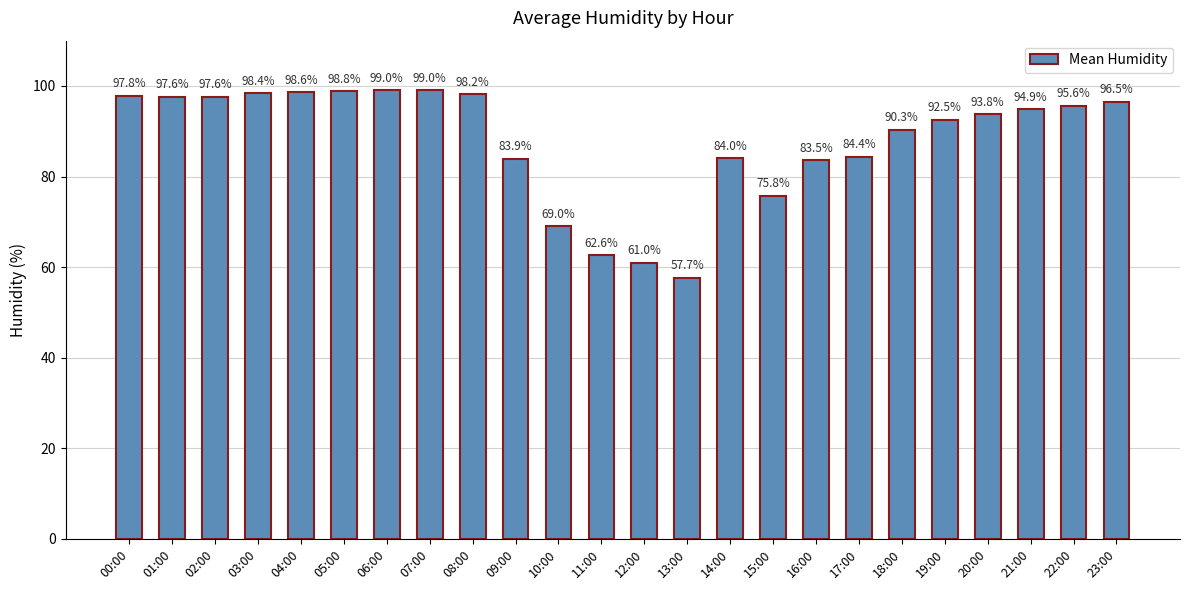

What is the sum of all values?

2110.6